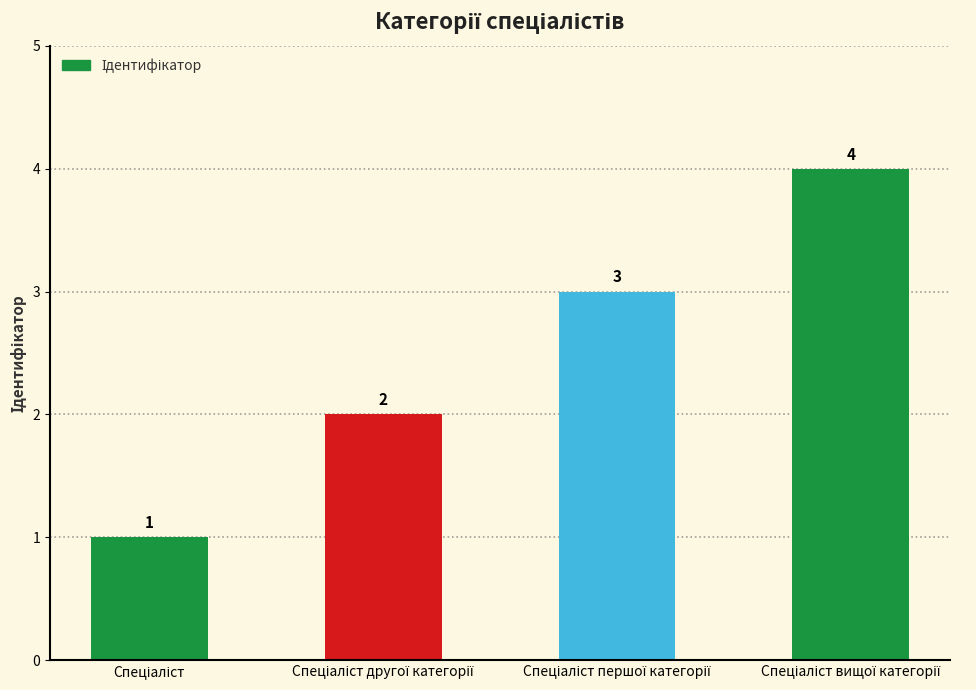

What is the greatest value displayed?

4